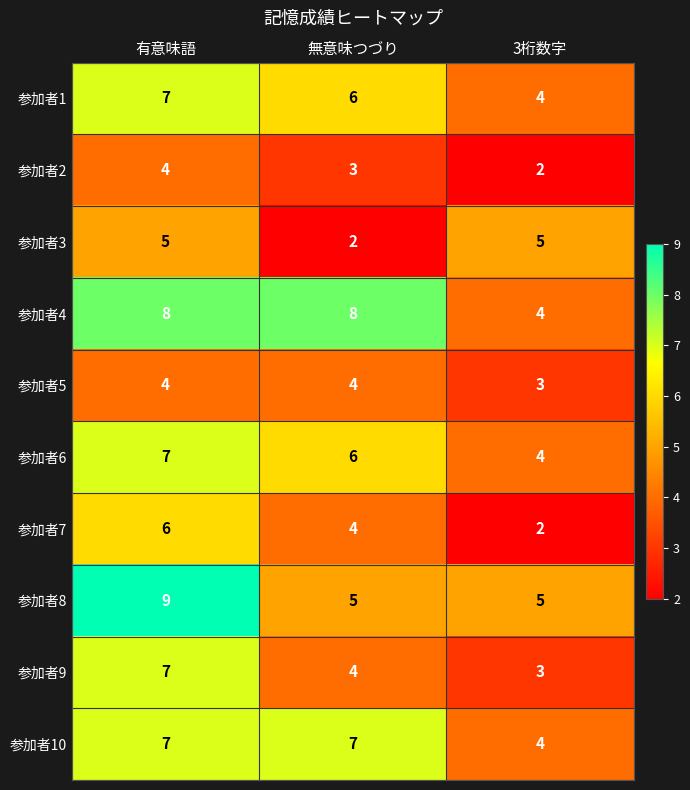

What is the total value across all series at 無意味つづり?

49